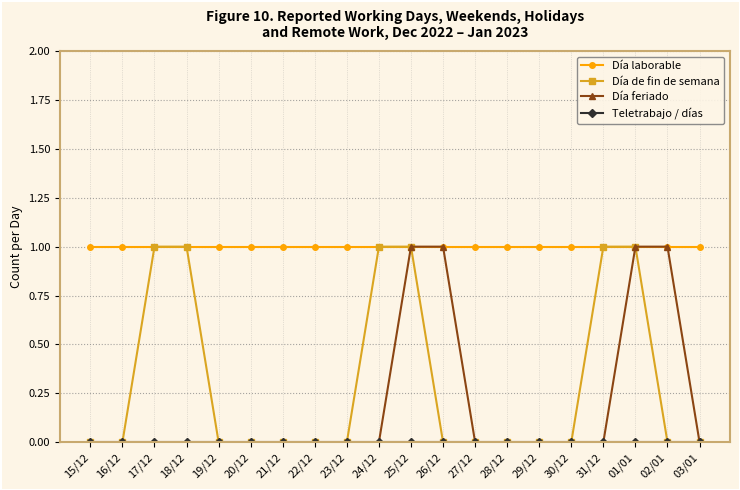

Which series has the largest total across all categories?

Día laborable